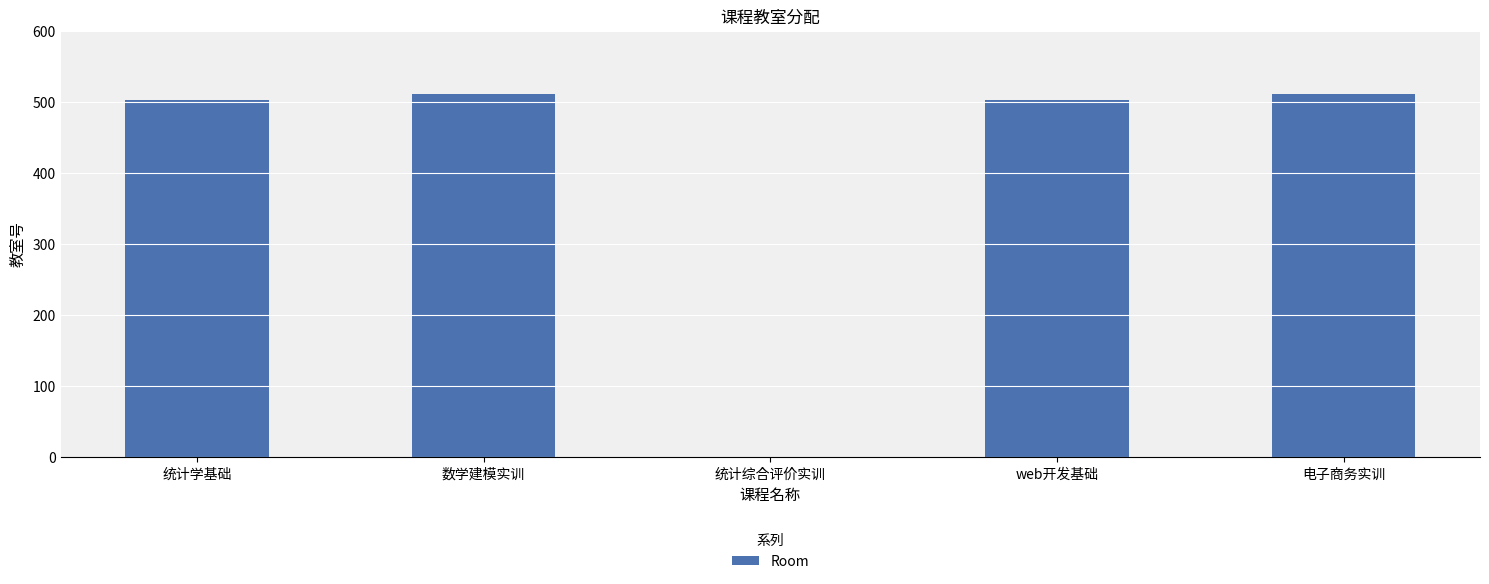

What is the greatest value displayed?

511